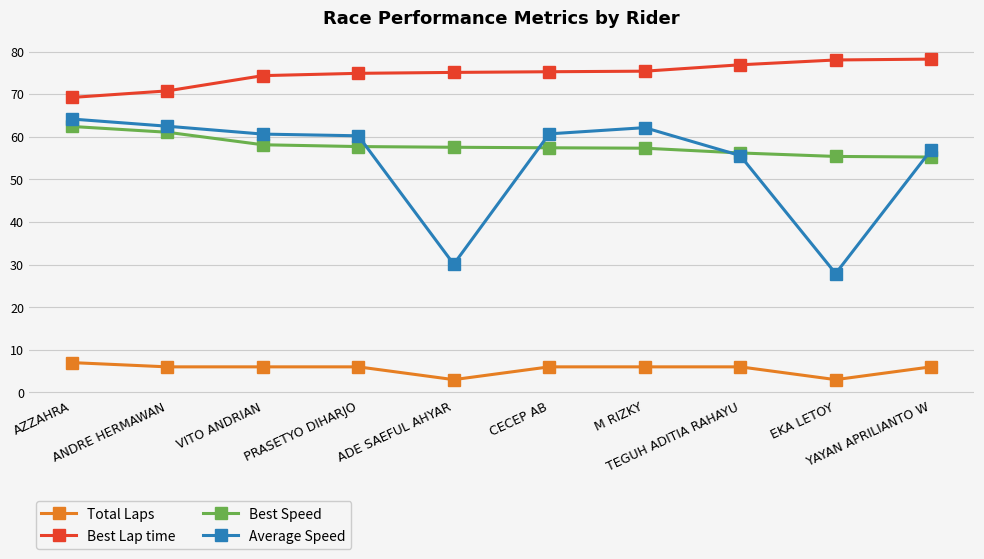

What is the label of the 5th point from the left?

ADE SAEFUL AHYAR